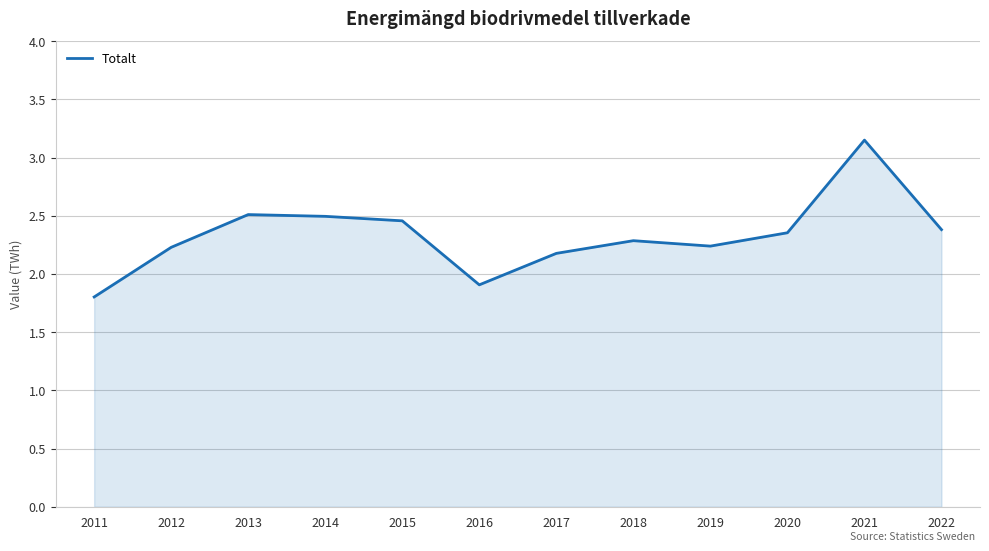

What is the difference between the maximum and minimum values?

1.3